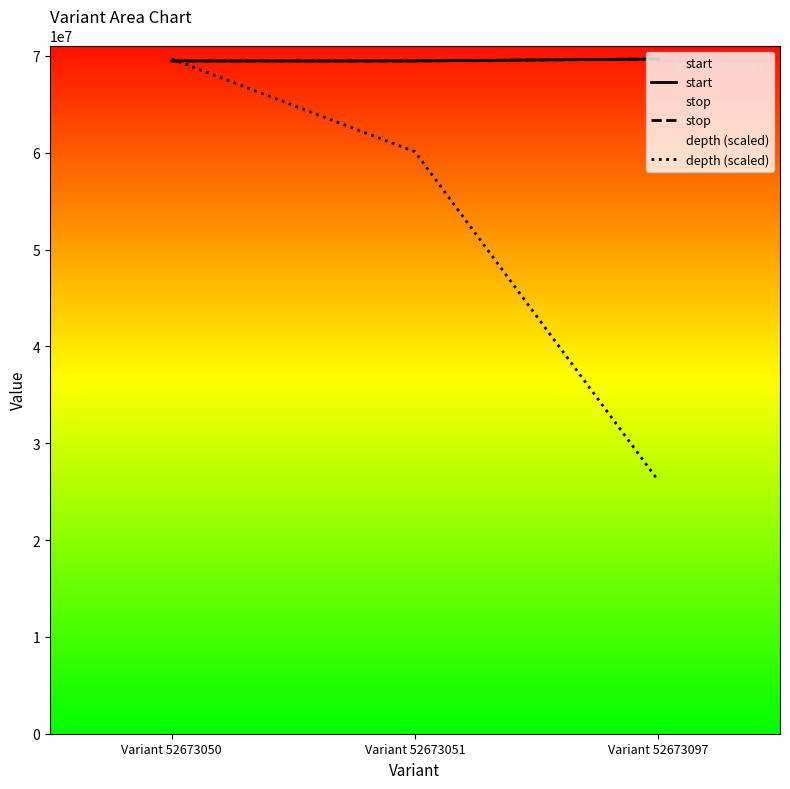

Which category has the lowest value across all series?

Variant 52673097